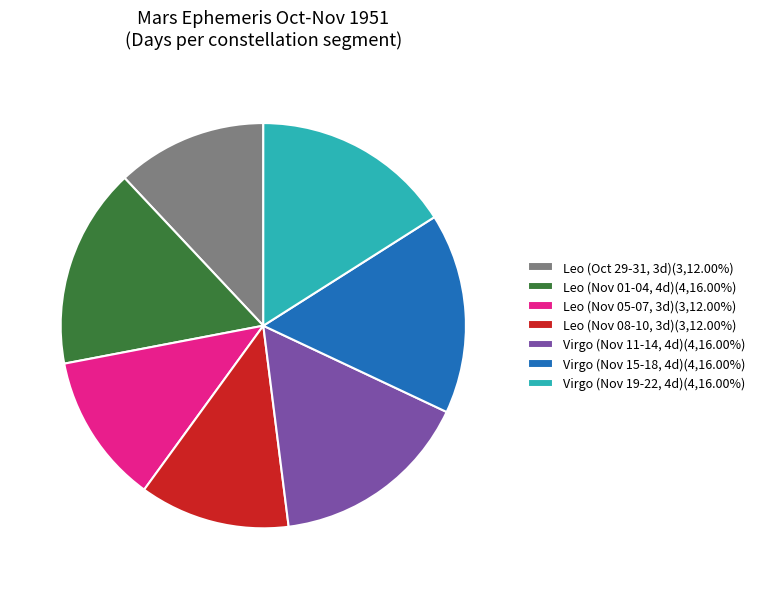

Is there a majority slice in this chart?

No